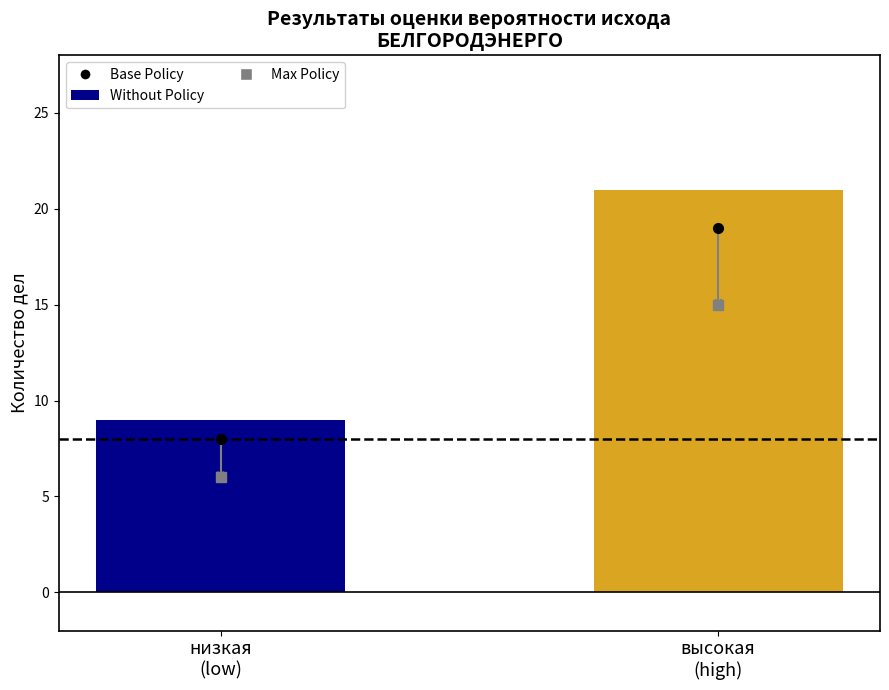

What position from the left is высокая
(high)?

2